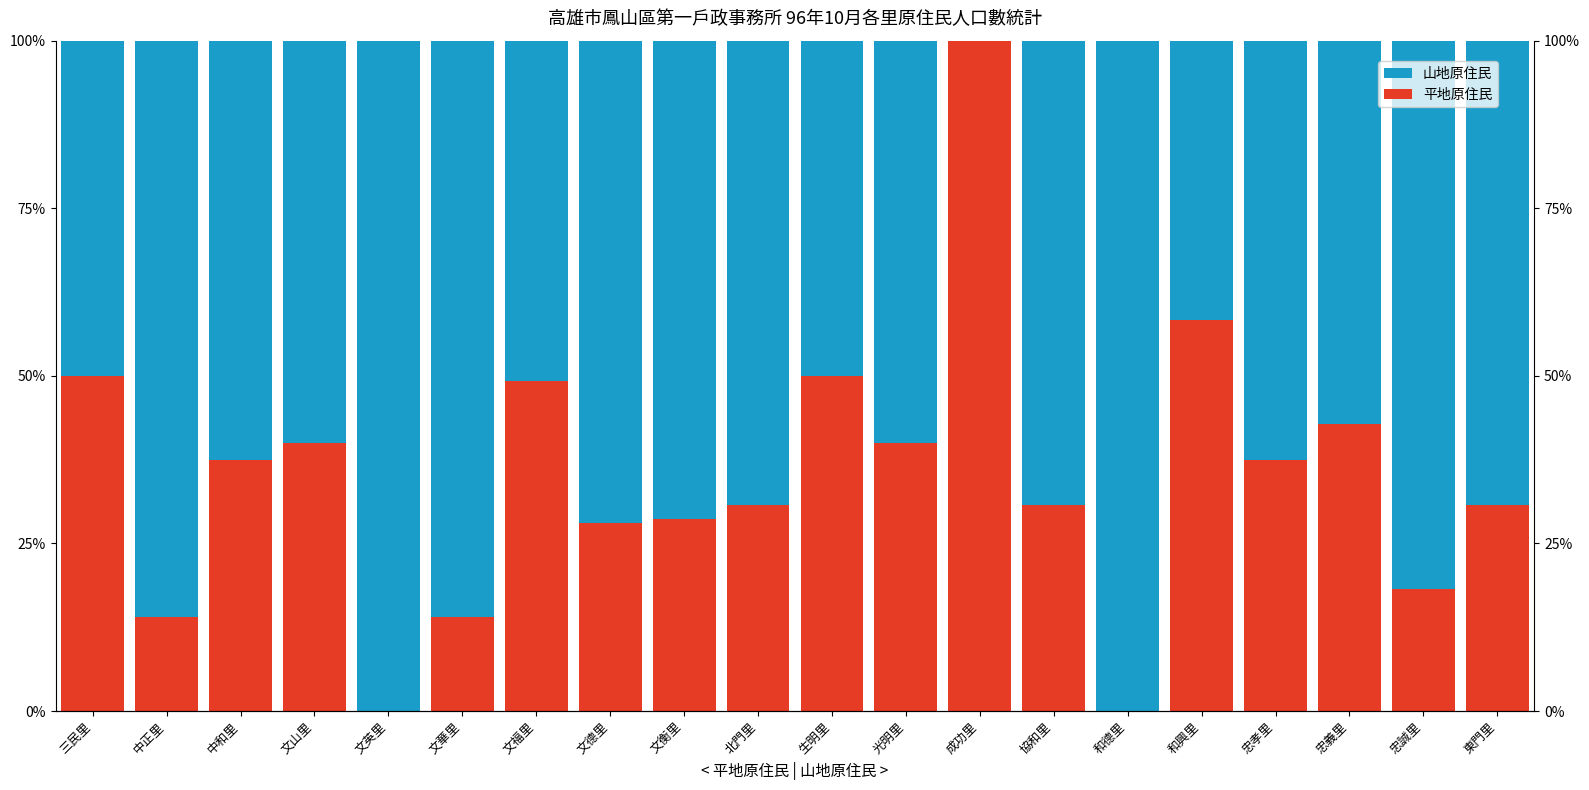

What is the average value of the 平地原住民 series?

0.4